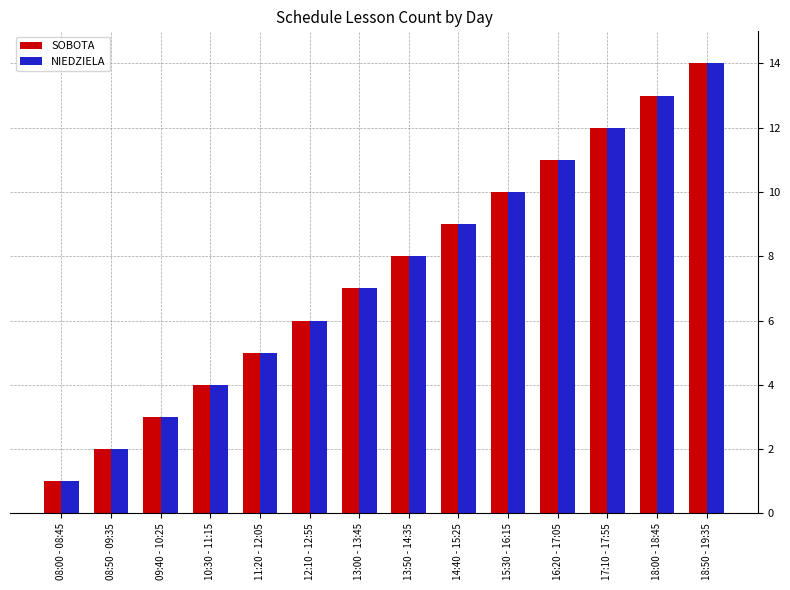

At which category does the chart reach its peak across all series?

18:50 - 19:35